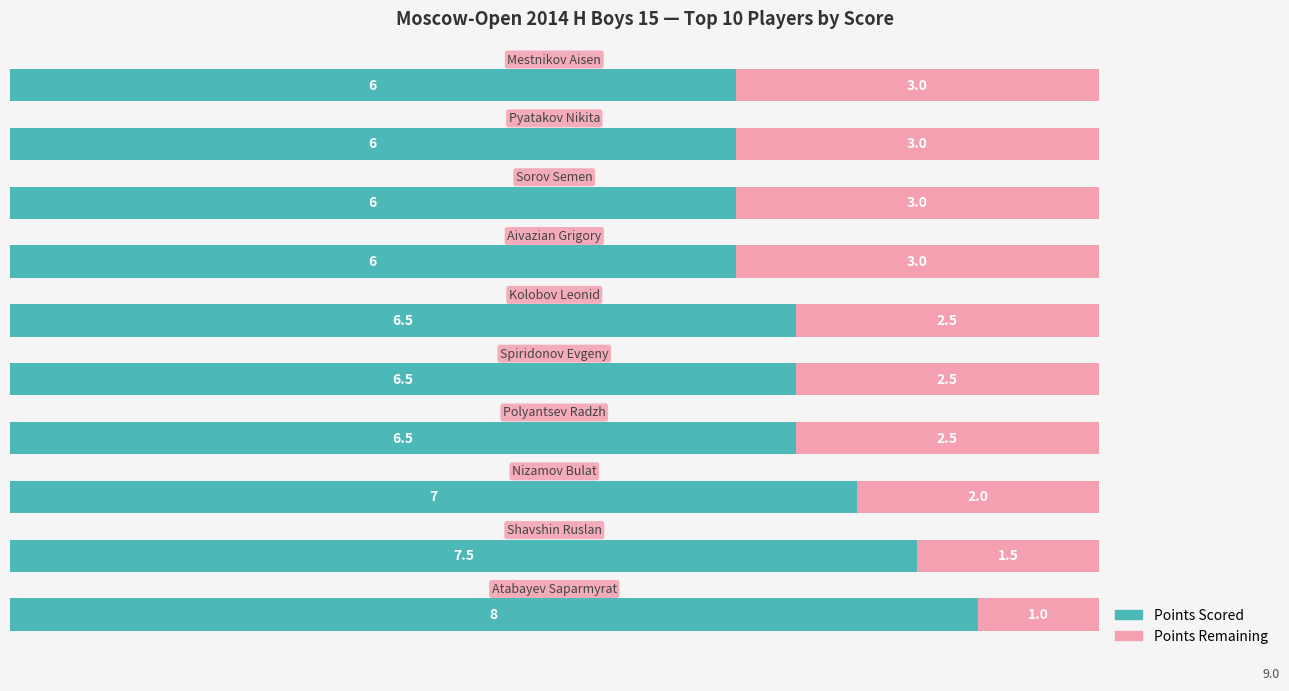

What is the maximum value for Points Scored?

8.0